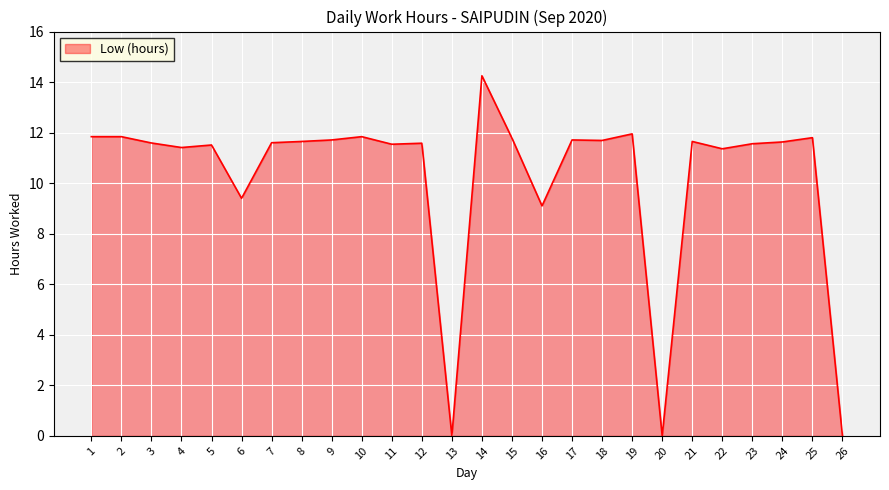

Is it true that the value at 6 is 9.4?

True